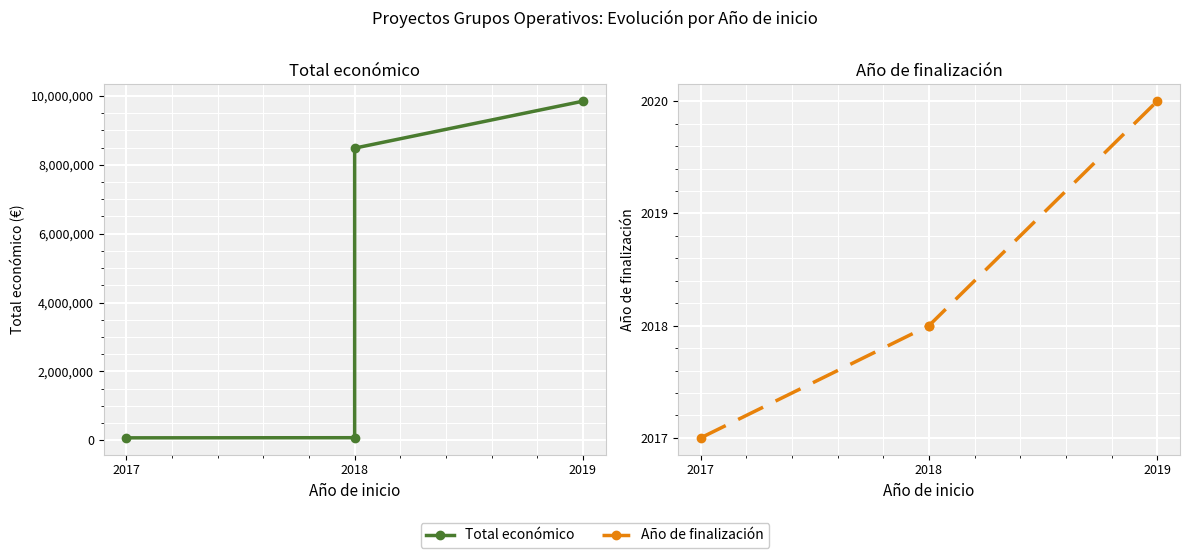

Rank the series by their average value, from highest to lowest.

Total económico, Año de finalización